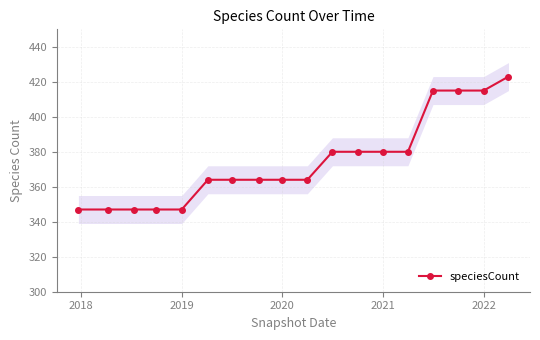

How many data points are above 364?

8